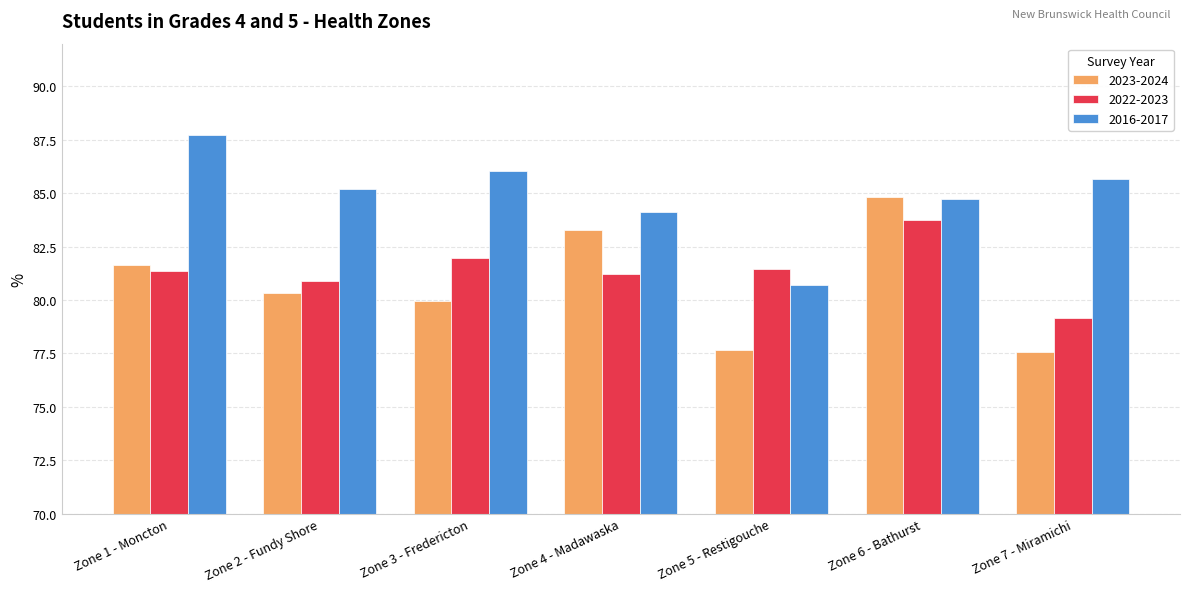

What is the sum of the 2016-2017 values at Zone 1 - Moncton and Zone 6 - Bathurst?

172.5